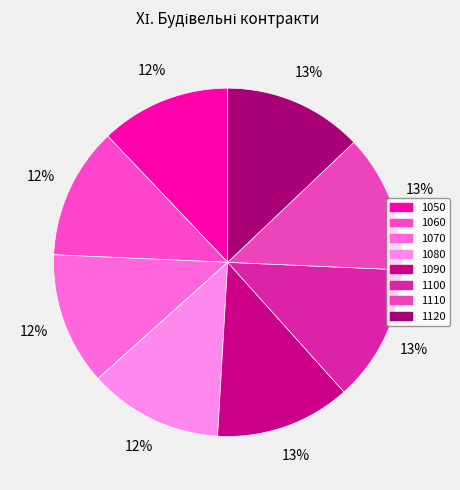

What portion of the pie excludes 1080?

87.6%